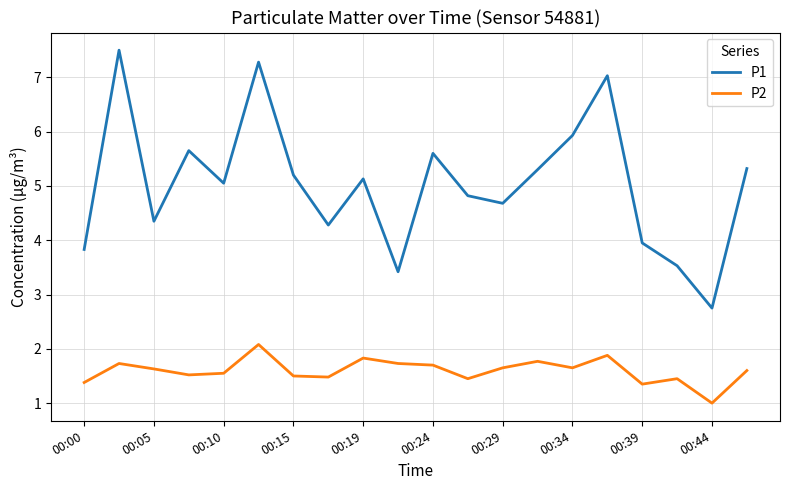

True or false: P1 and P2 intersect in this chart.

False